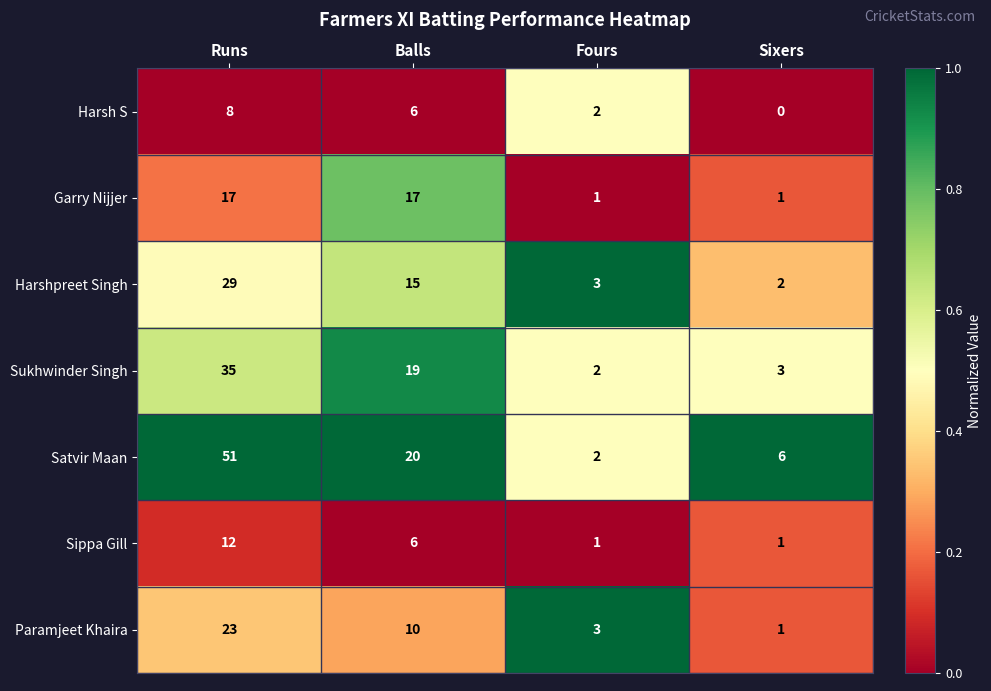

What is the difference between the maximum and minimum values in the Sippa Gill series?

11